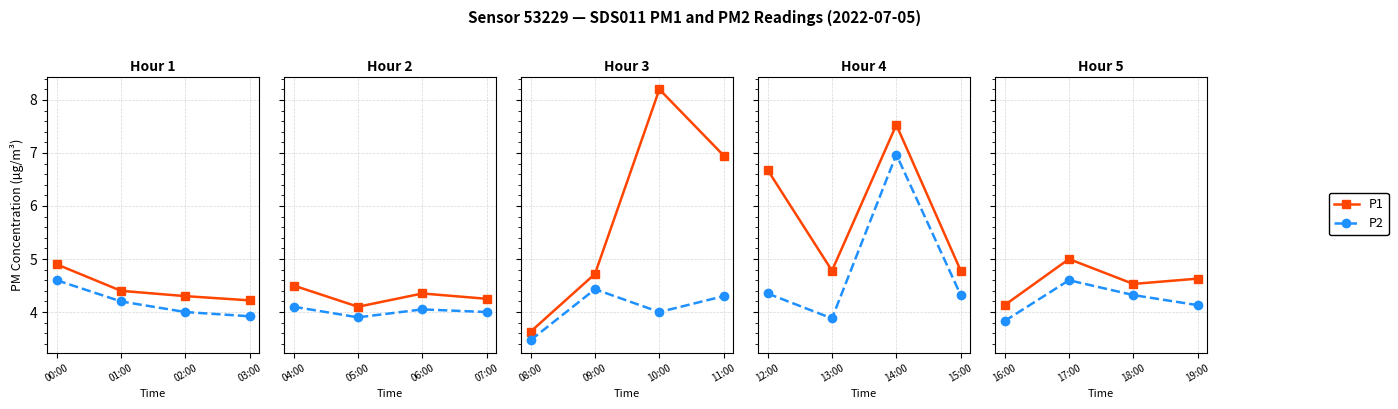

True or false: P1 and P2 cross at least once.

False